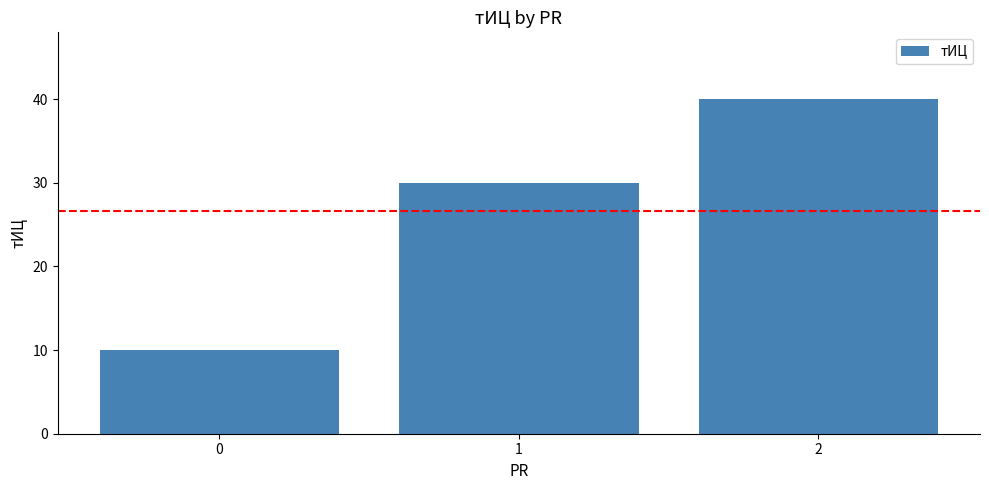

The value at 2 is 40. True or false?

True